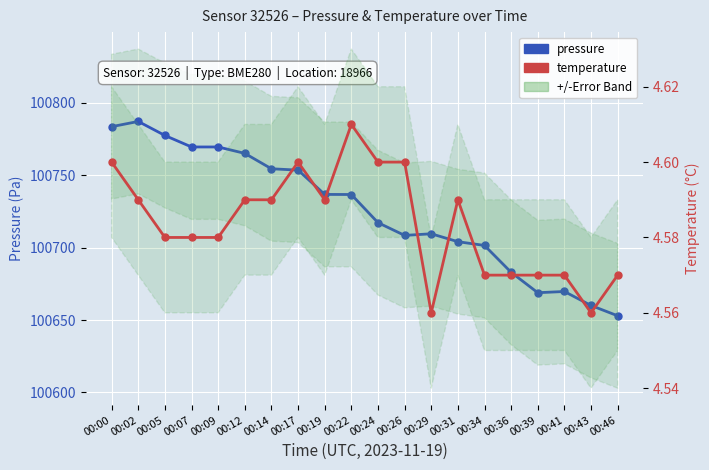

True or false: pressure and temperature intersect in this chart.

False